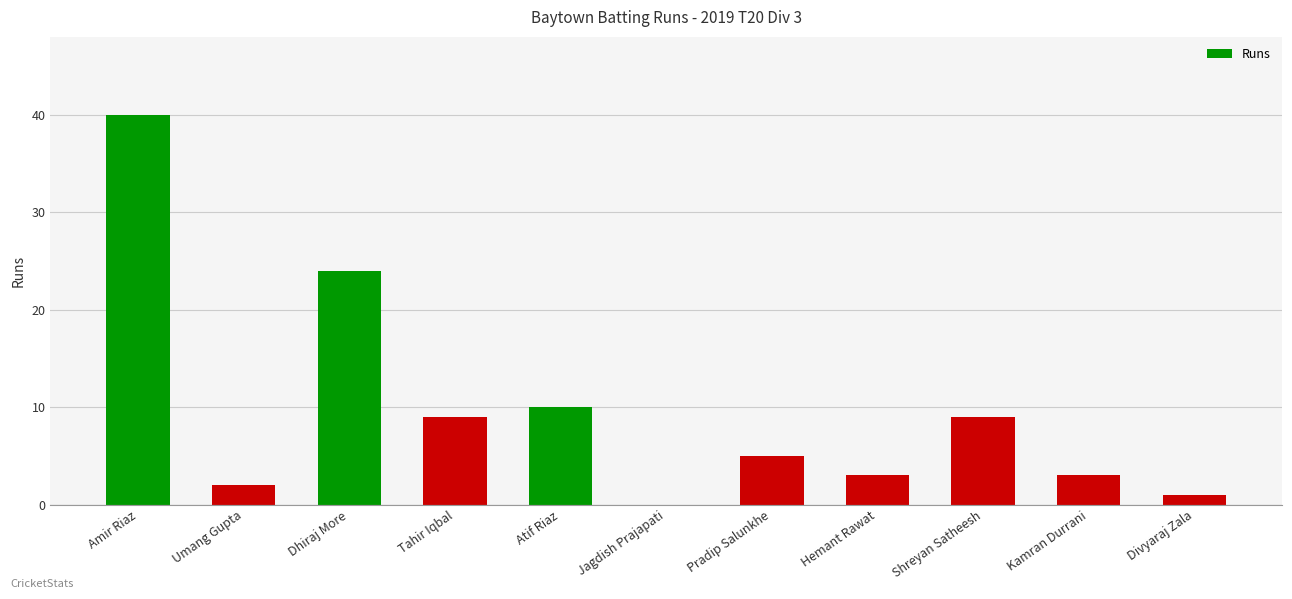

The chart shows a value of 40 at Amir Riaz. True or false?

True